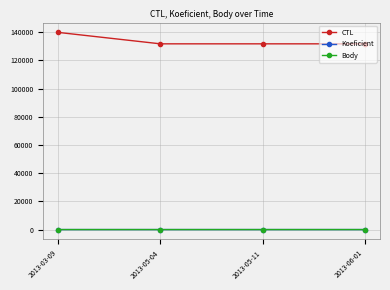

Reading left to right, what are all the values shown in this chart?

CTL: 2013-03-09=139906	2013-05-04=131801	2013-05-11=131802	2013-06-01=131803
Koeficient: 2013-03-09=1	2013-05-04=4	2013-05-11=4	2013-06-01=4
Body: 2013-03-09=1	2013-05-04=4	2013-05-11=4	2013-06-01=4